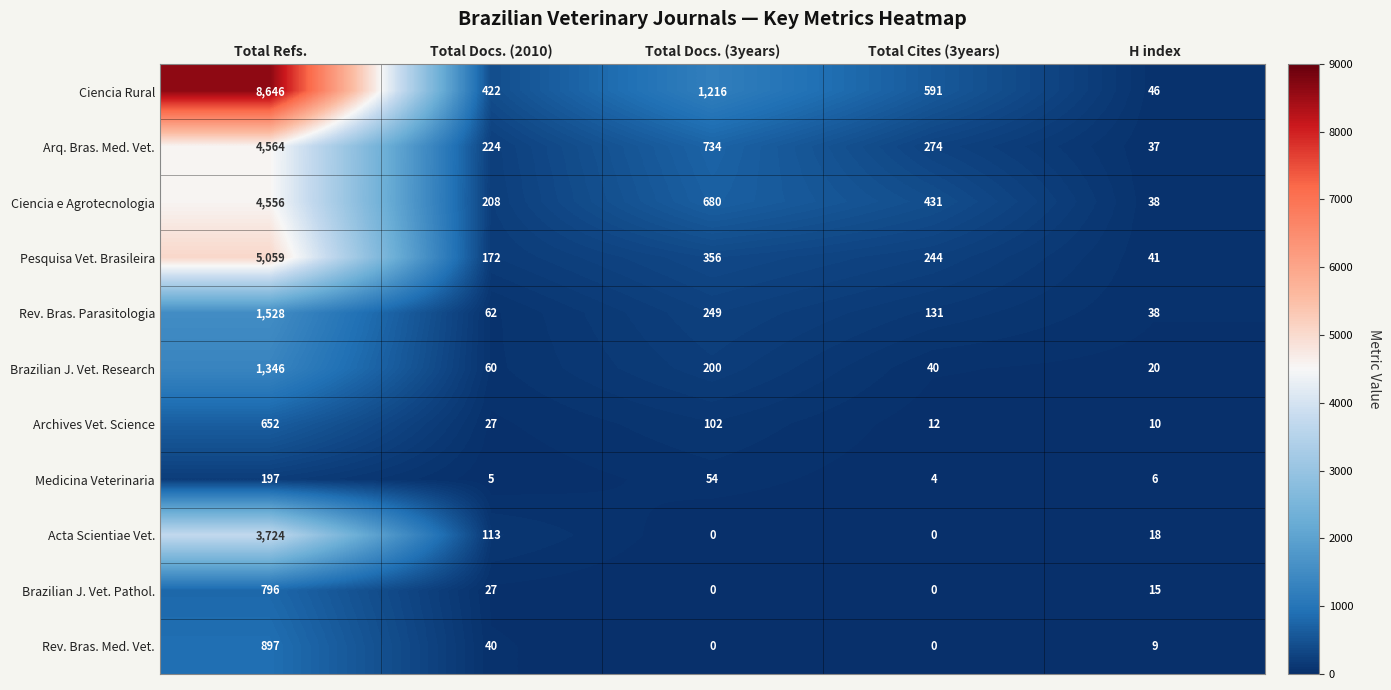

How many series are shown in this chart?

11